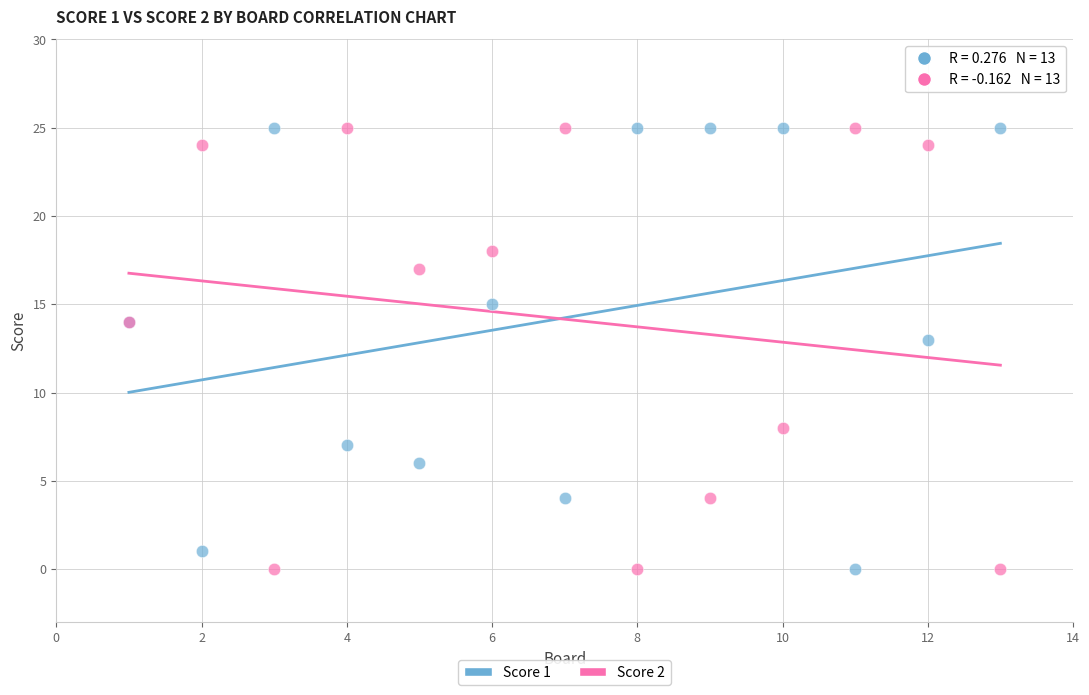

What is the X range (max minus min) for the scatter plot?

12